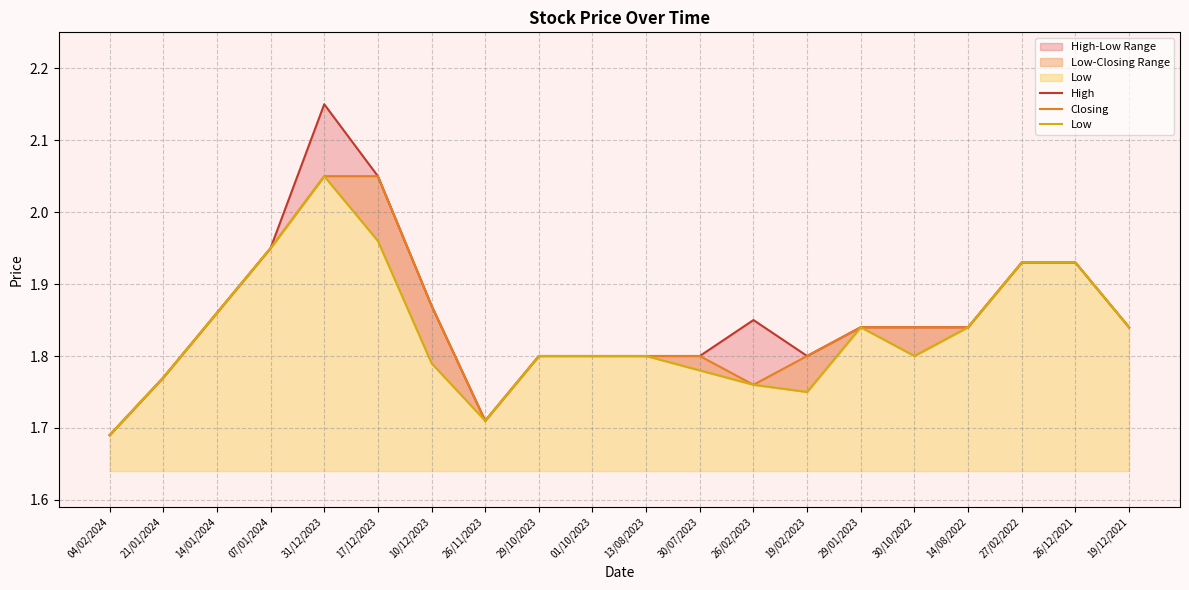

Which label corresponds to the largest value in the chart?

31/12/2023